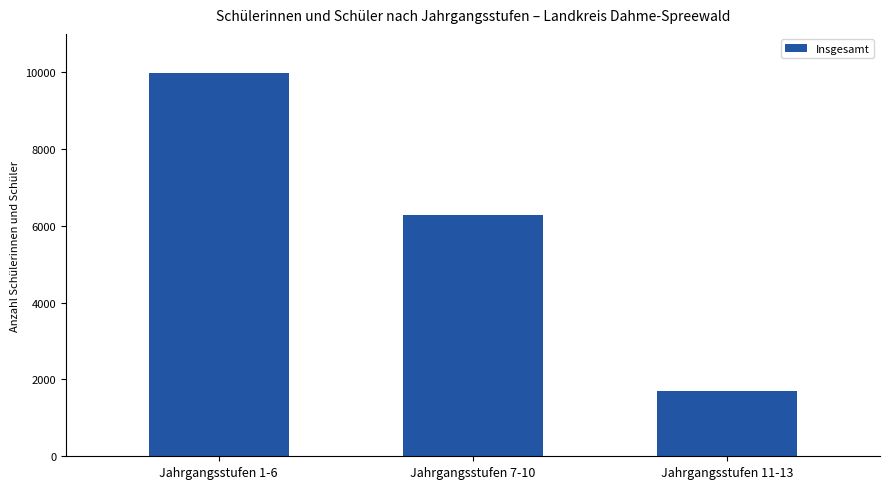

What is the difference between the maximum and minimum values?

8284